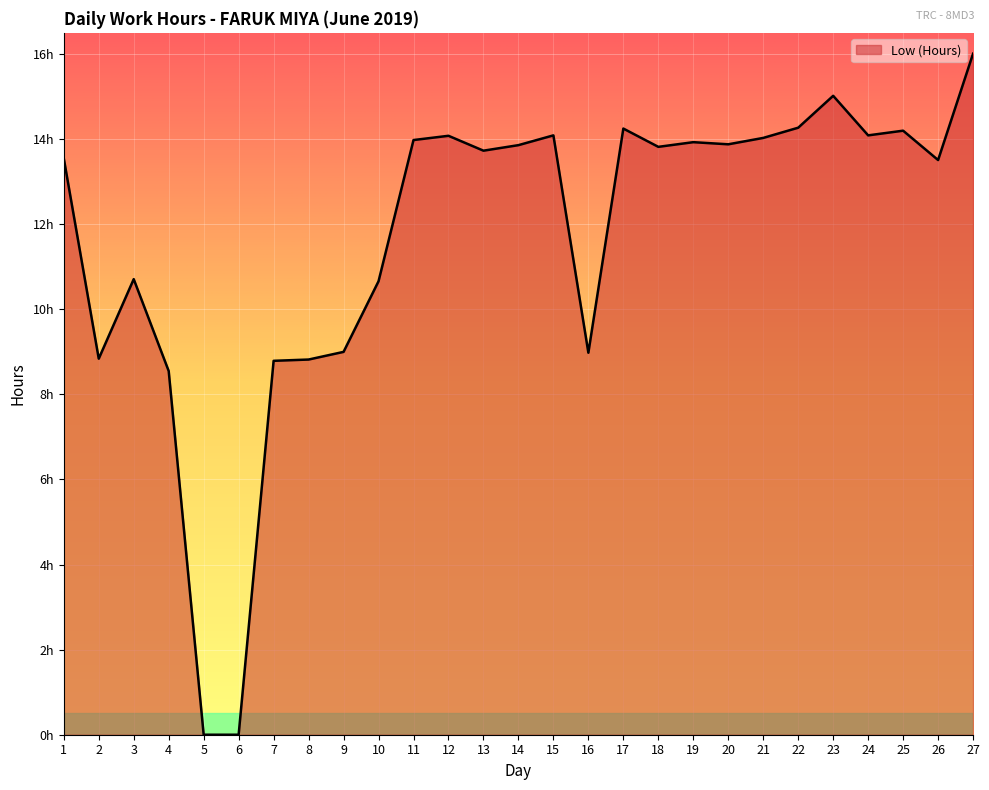

Is it true that the value at 15 is 14.1?

True